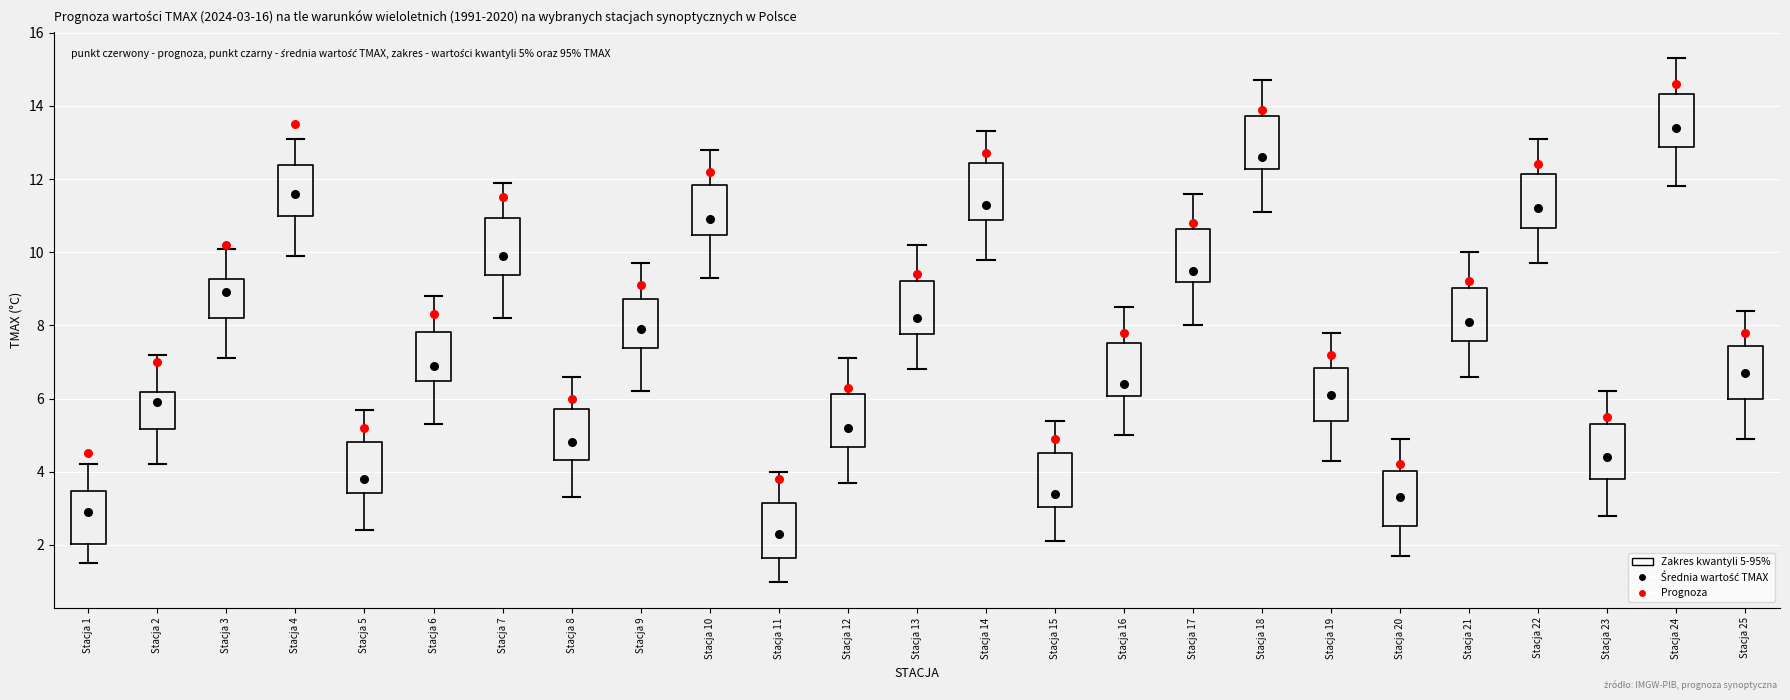

Which box has the lowest median line?

Stacja 11